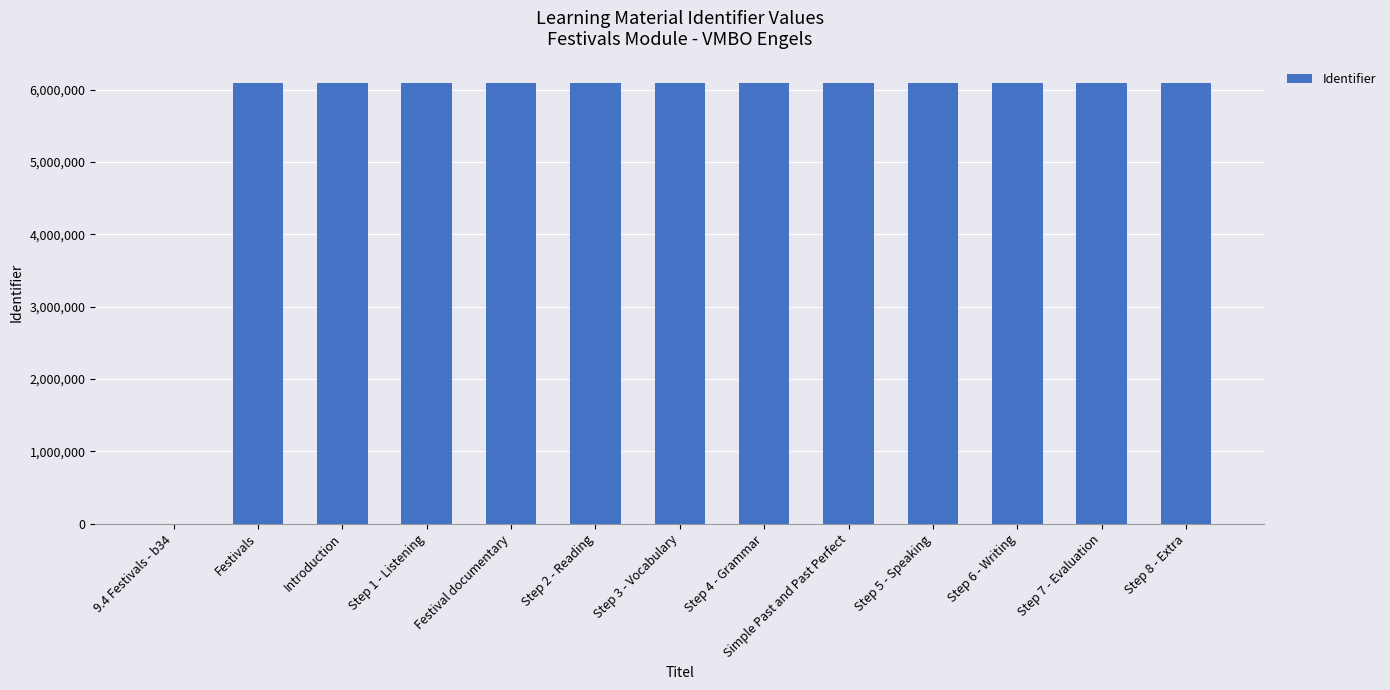

What is the ratio of the value at Introduction to the value at Step 4 - Grammar?

1.0